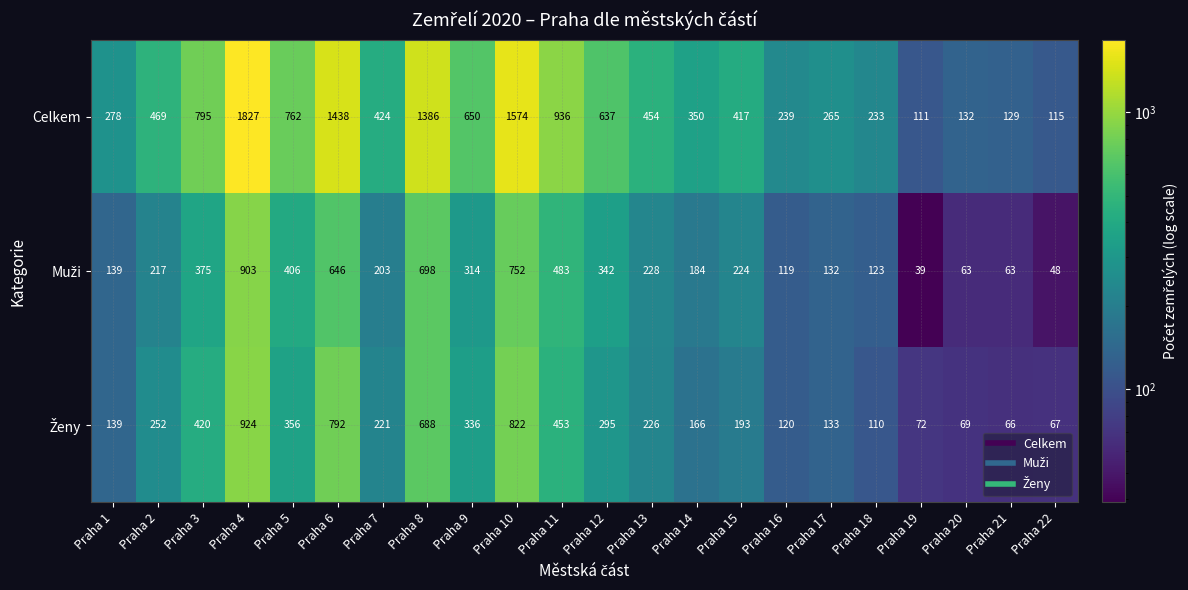

The value of Celkem at Praha 2 is 683. True or false?

False